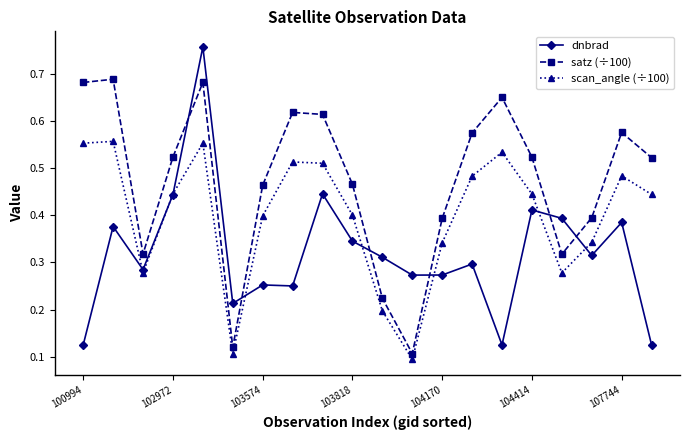

How many scan_angle (÷100) values are between 0 and 1?

20